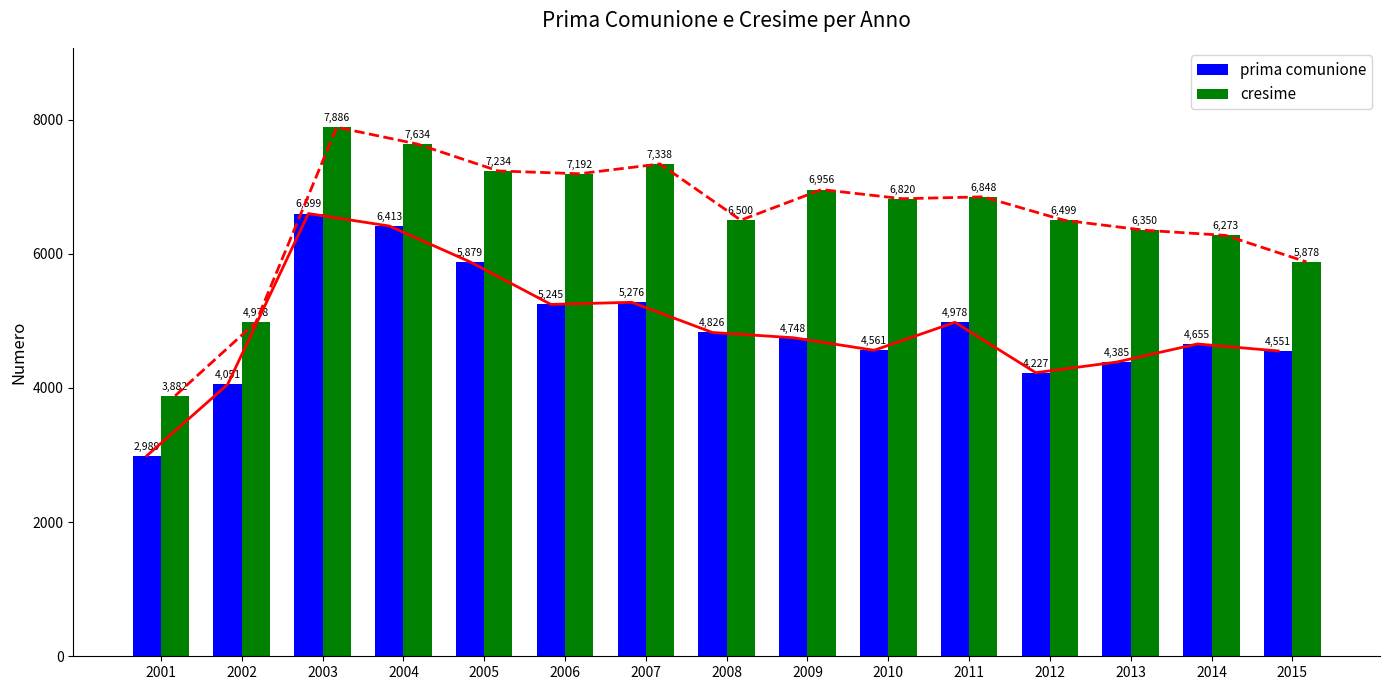

How many values in the cresime series exceed 6820?

7